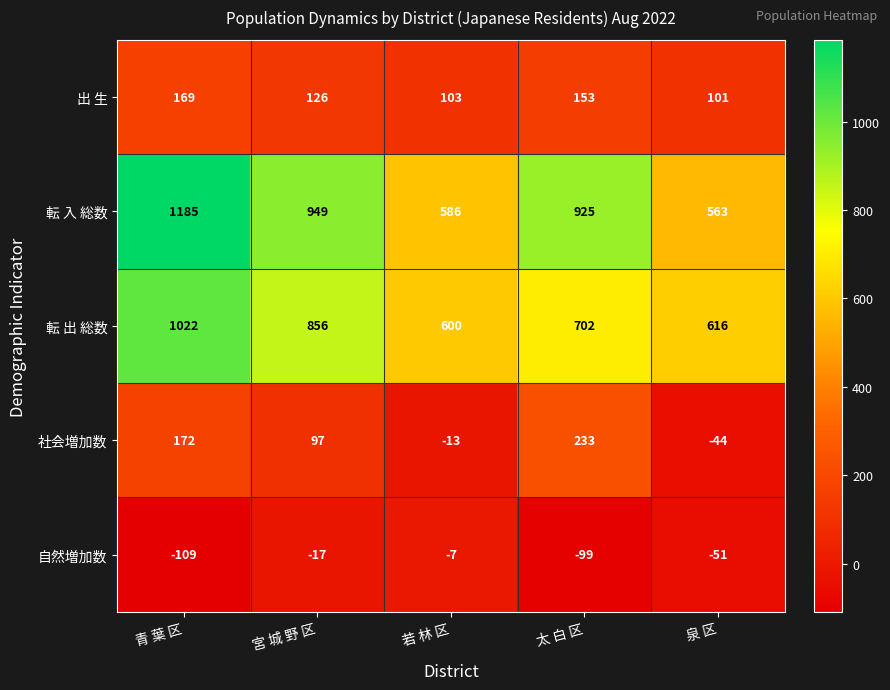

What is the minimum value for 転 入 総数?

563